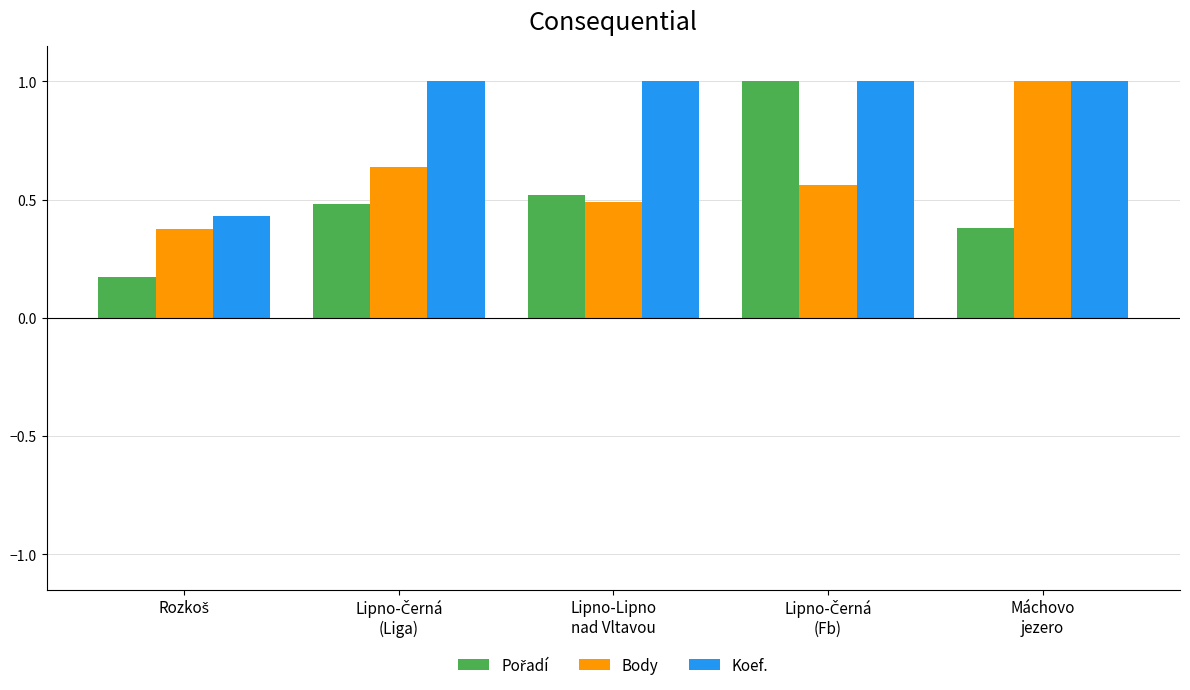

What is the greatest value displayed?

1.0